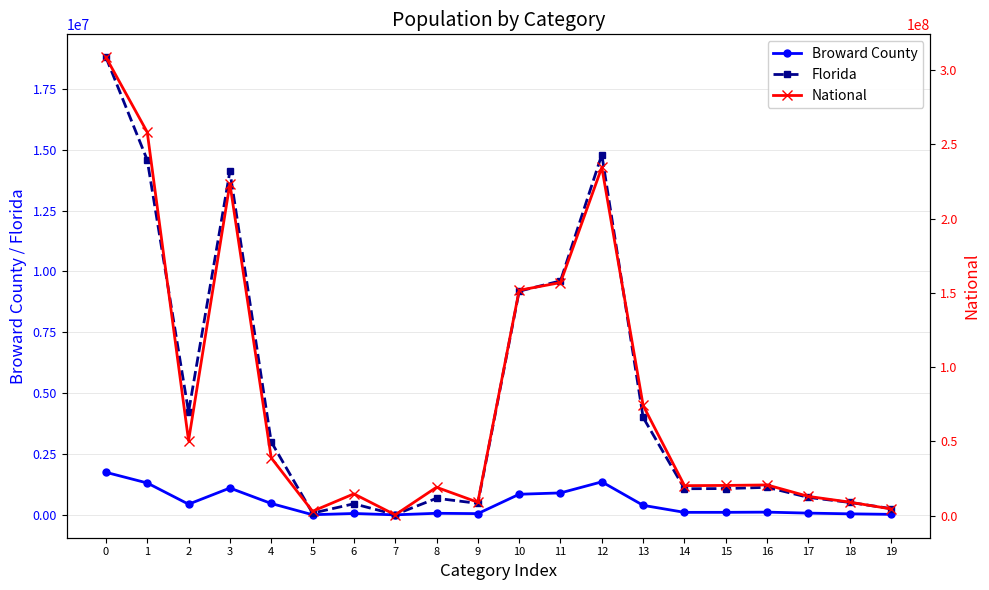

What is the difference between the second highest and second lowest values in the Broward County series?

1351652